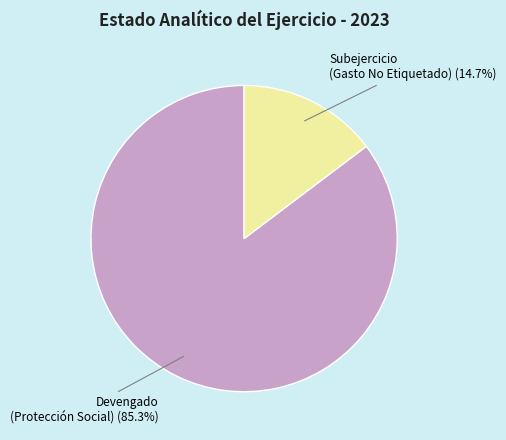

To the nearest percent, what is the difference between the largest and smallest slice percentages?

71%